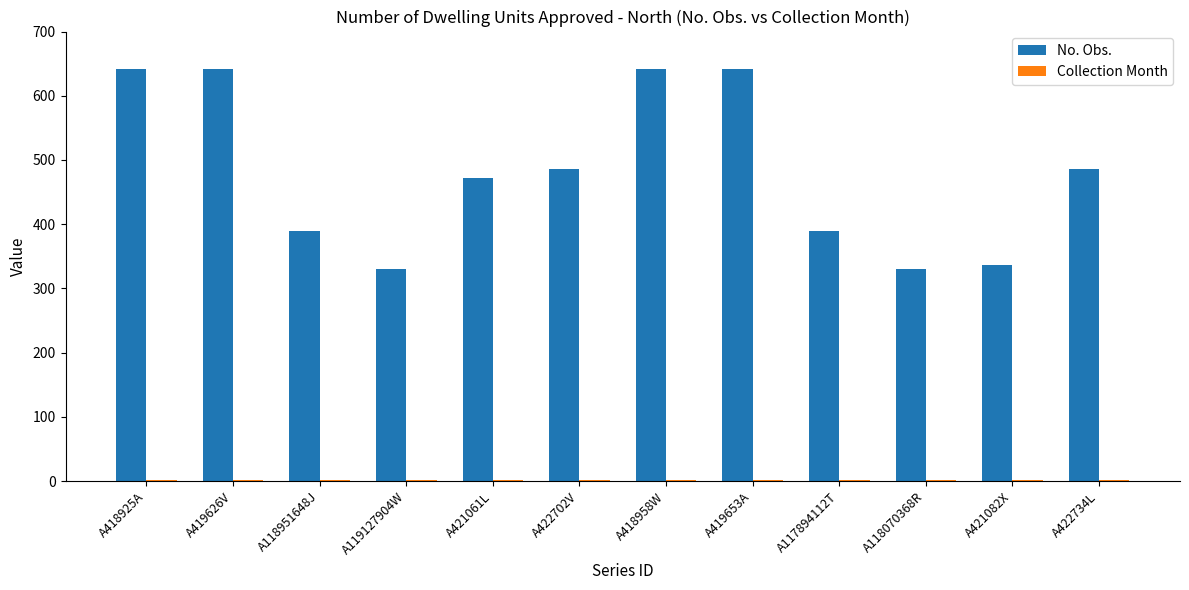

What is the greatest value displayed?

642